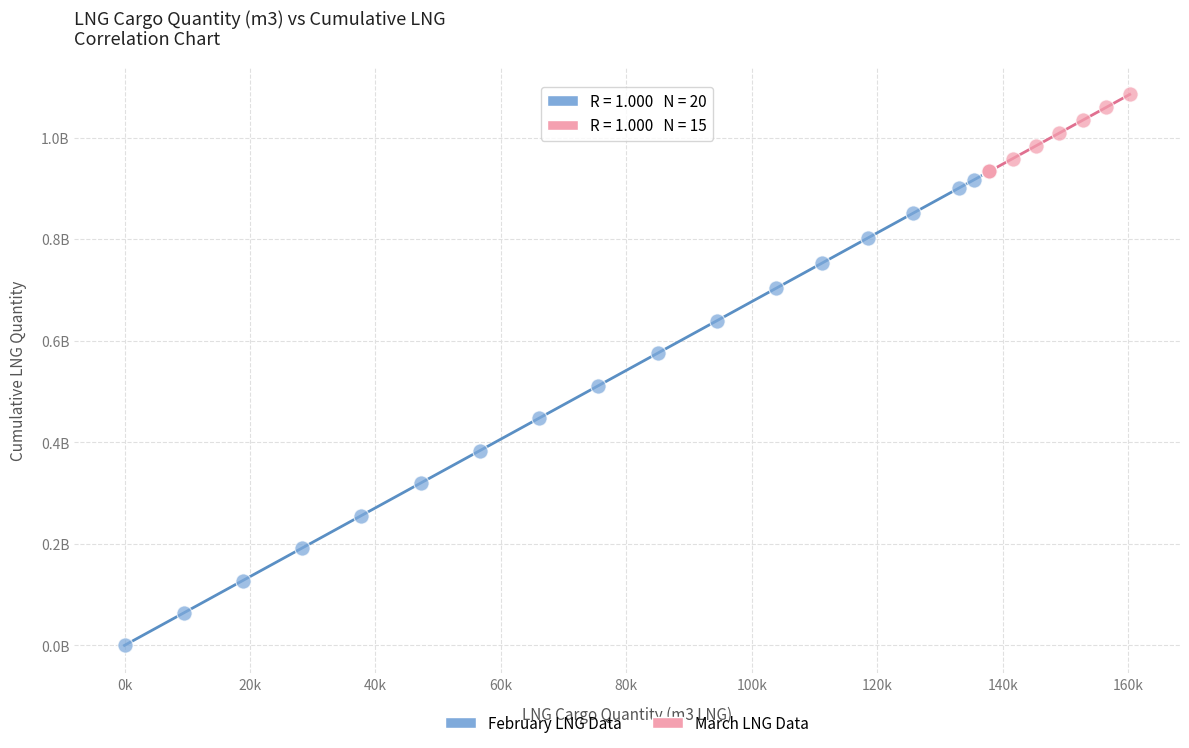

What are all the series names shown in the legend?

February LNG Data, March LNG Data